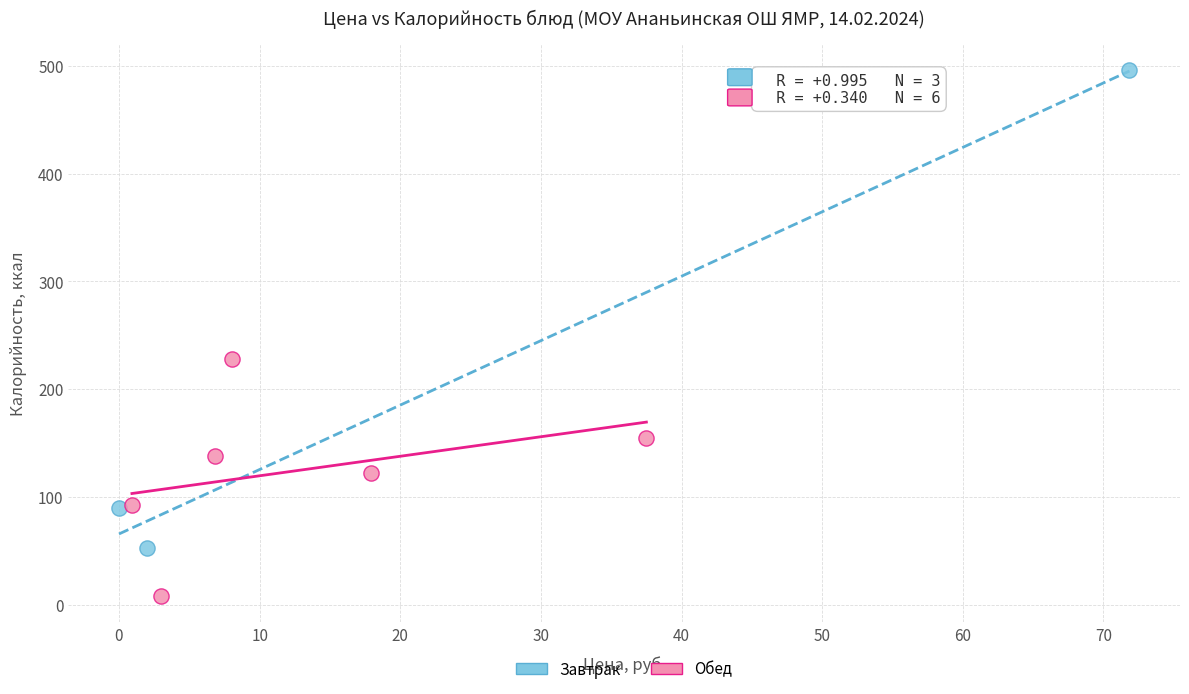

What are all the series names shown in the legend?

Завтрак, Обед